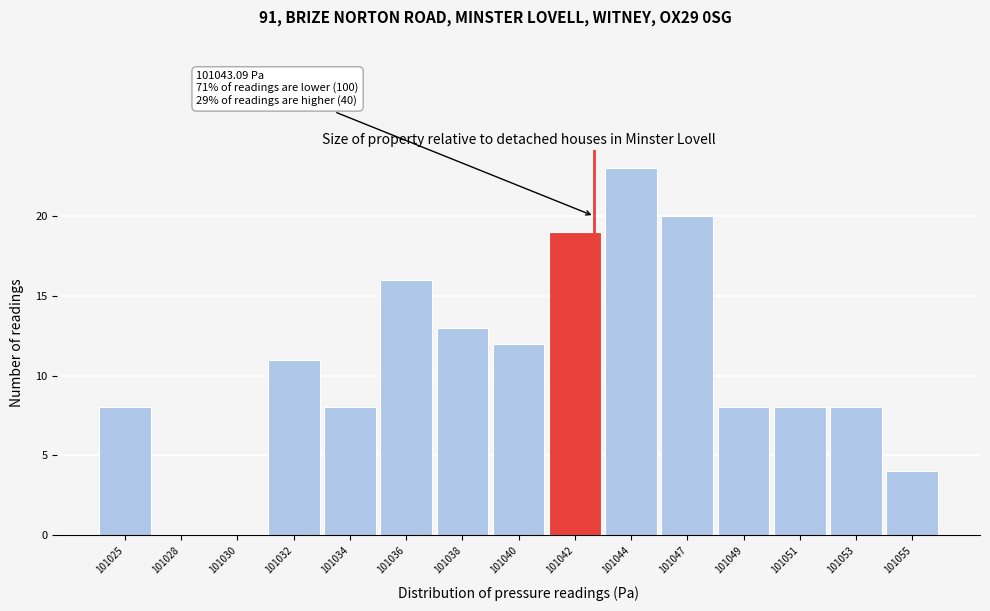

Reading left to right, transcribe all the data shown in this chart.

101025=8	101028=0	101030=0	101032=11	101034=8	101036=16	101038=13	101040=12	101042=19	101044=23	101047=20	101049=8	101051=8	101053=8	101055=4